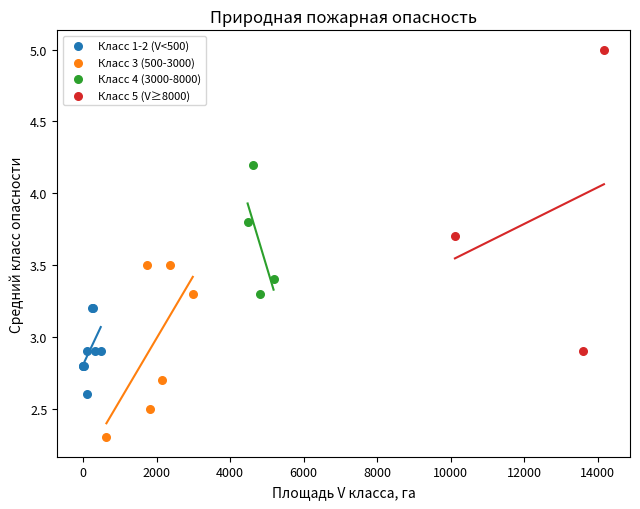

Which series reaches the minimum Y coordinate?

Класс 3 (500-3000)